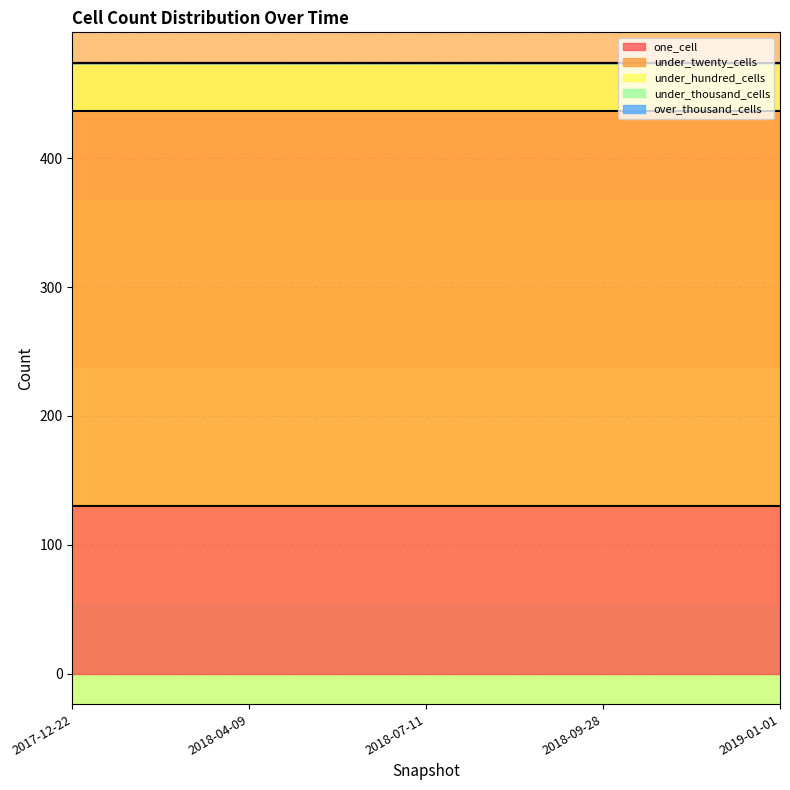

Rank the categories by under_thousand_cells value from lowest to highest.

2017-12-22, 2018-04-09, 2018-07-11, 2018-09-28, 2019-01-01